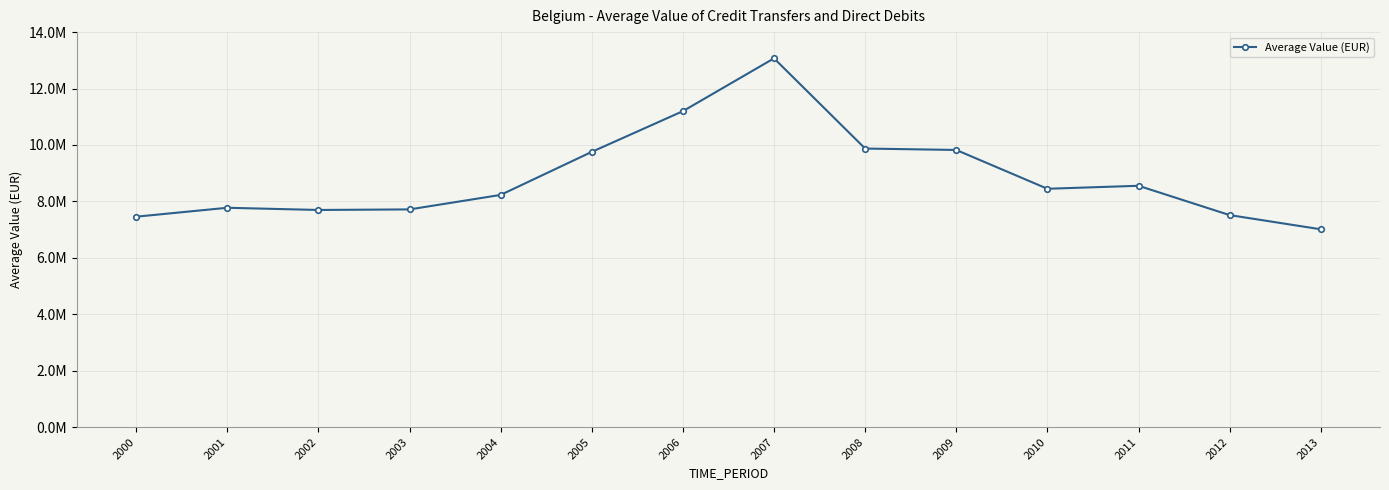

What is the value of the 10th point from the left?

9823276.8